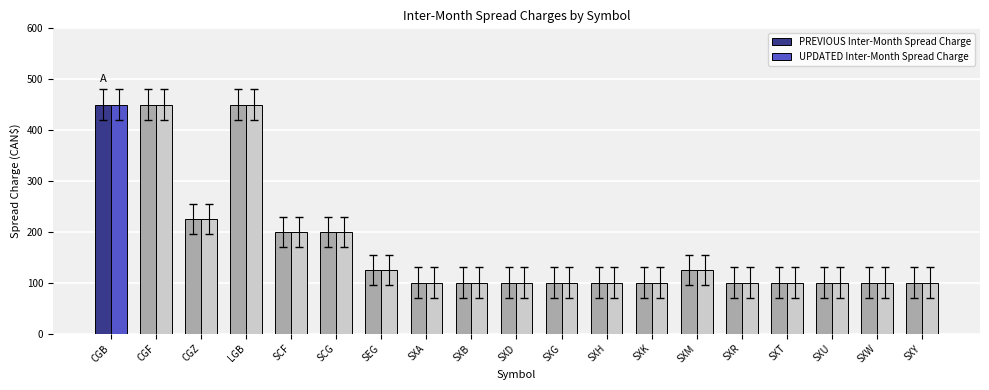

What is the approximate value of PREVIOUS Inter-Month Spread Charge at SXG, to the nearest 50?

100